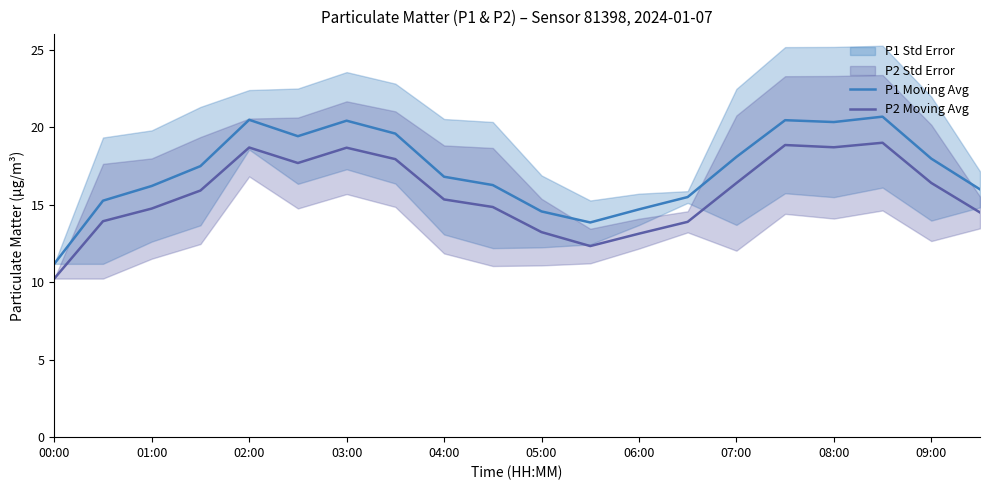

How many interior local peaks does the P2 Moving Avg series have?

4